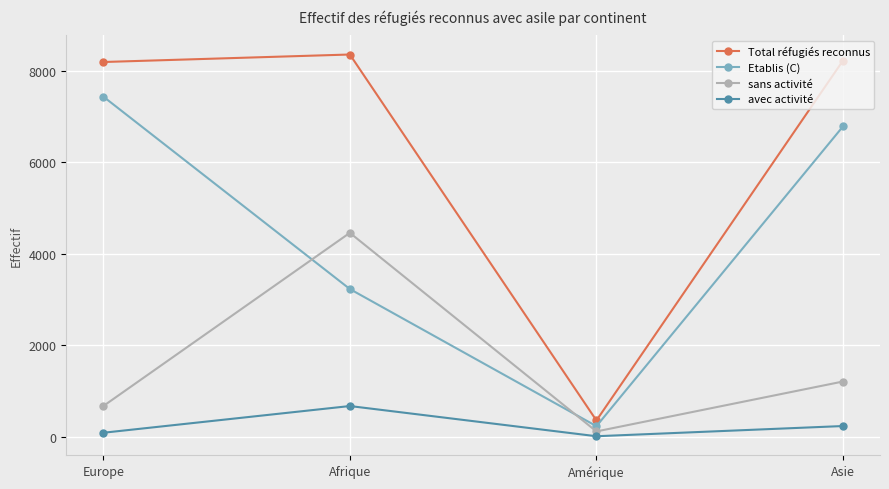

What are all the series names shown in the legend?

Total réfugiés reconnus, Etablis (C), sans activité, avec activité